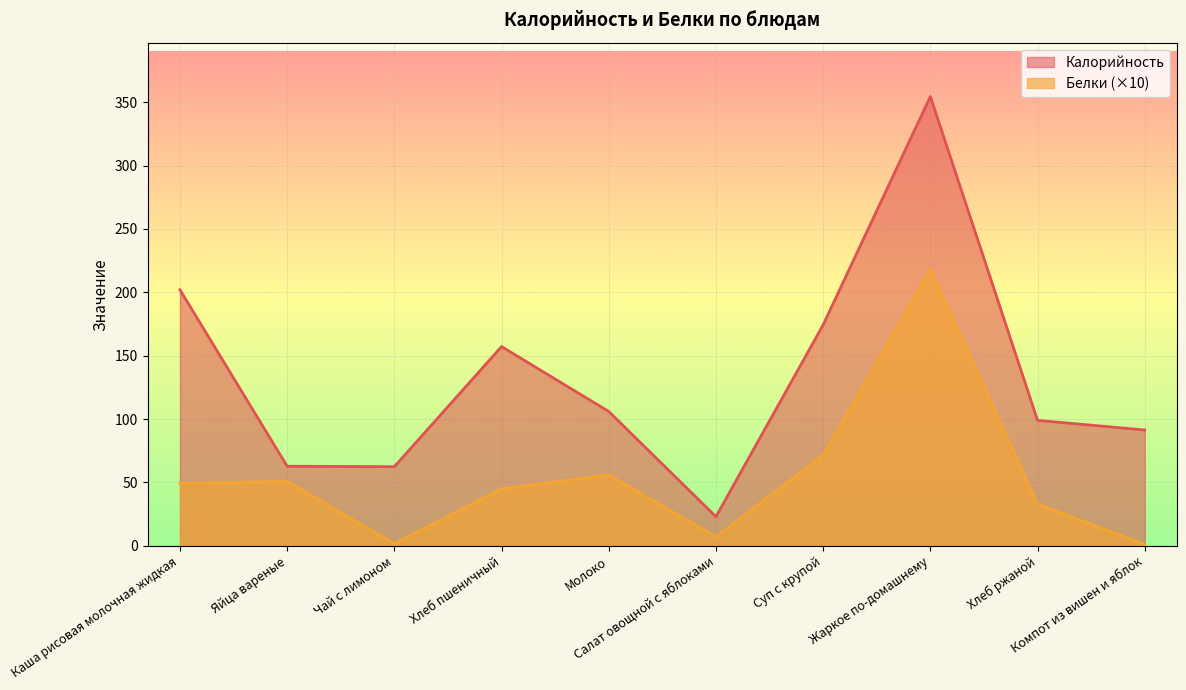

Where is Белки nearest to the value 109?

Суп с крупой